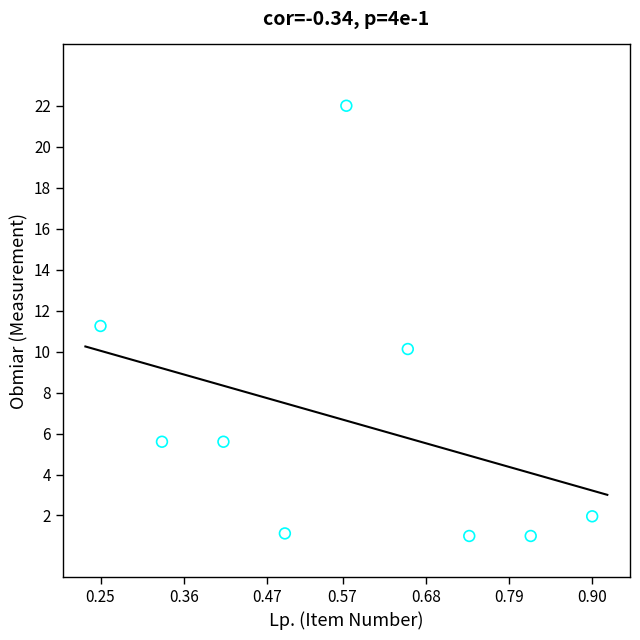

What is the average X value?

0.6